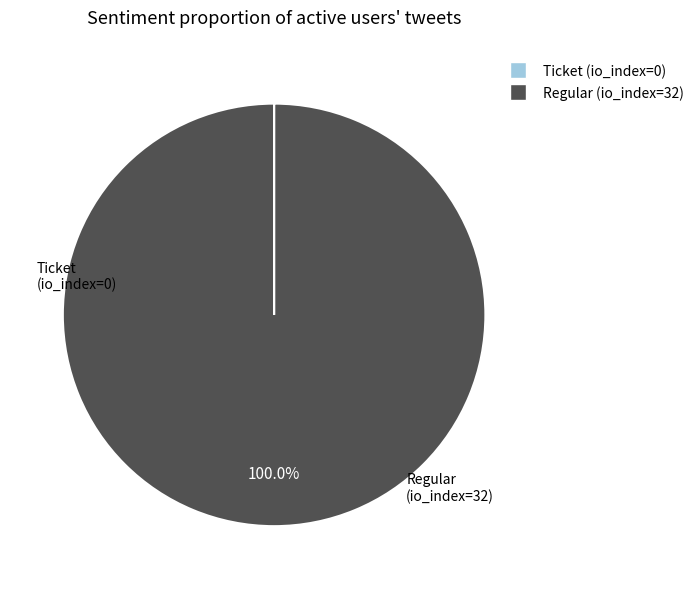

Is there a majority slice in this chart?

Yes